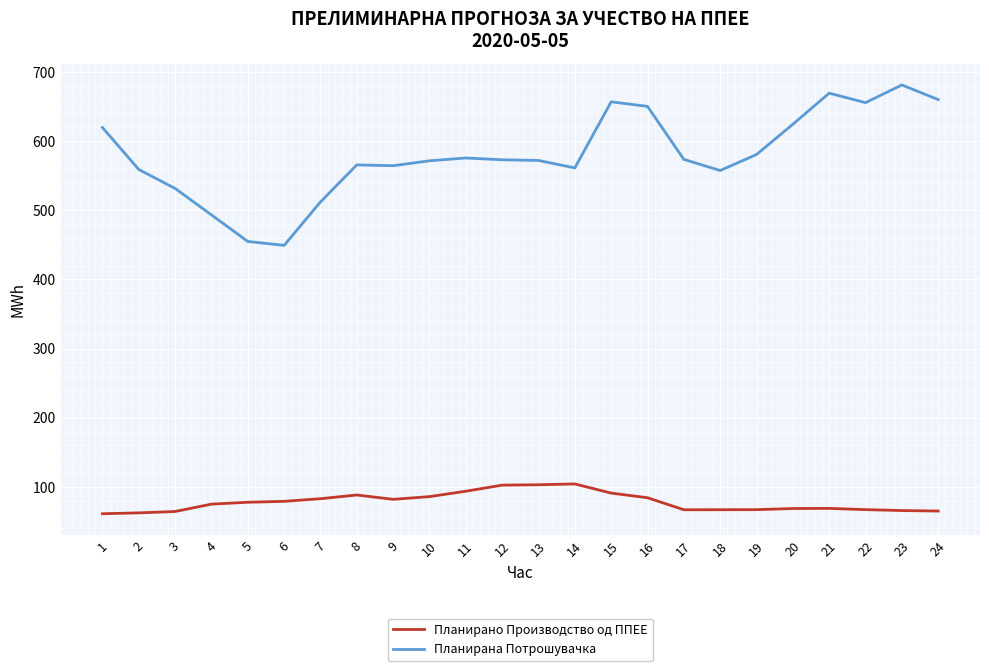

What is the sum of all Планирано Производство од ППЕЕ values?

1875.7